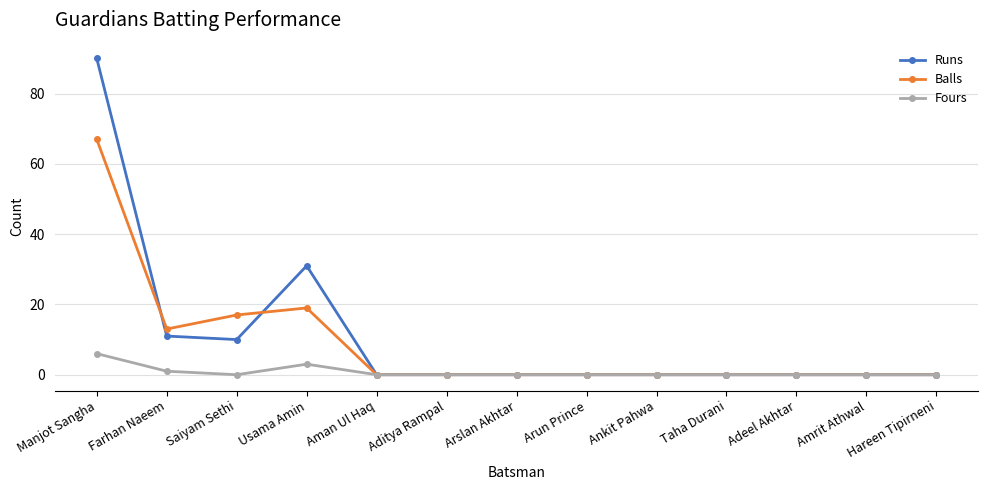

What is the label of the 4th point from the left?

Usama Amin